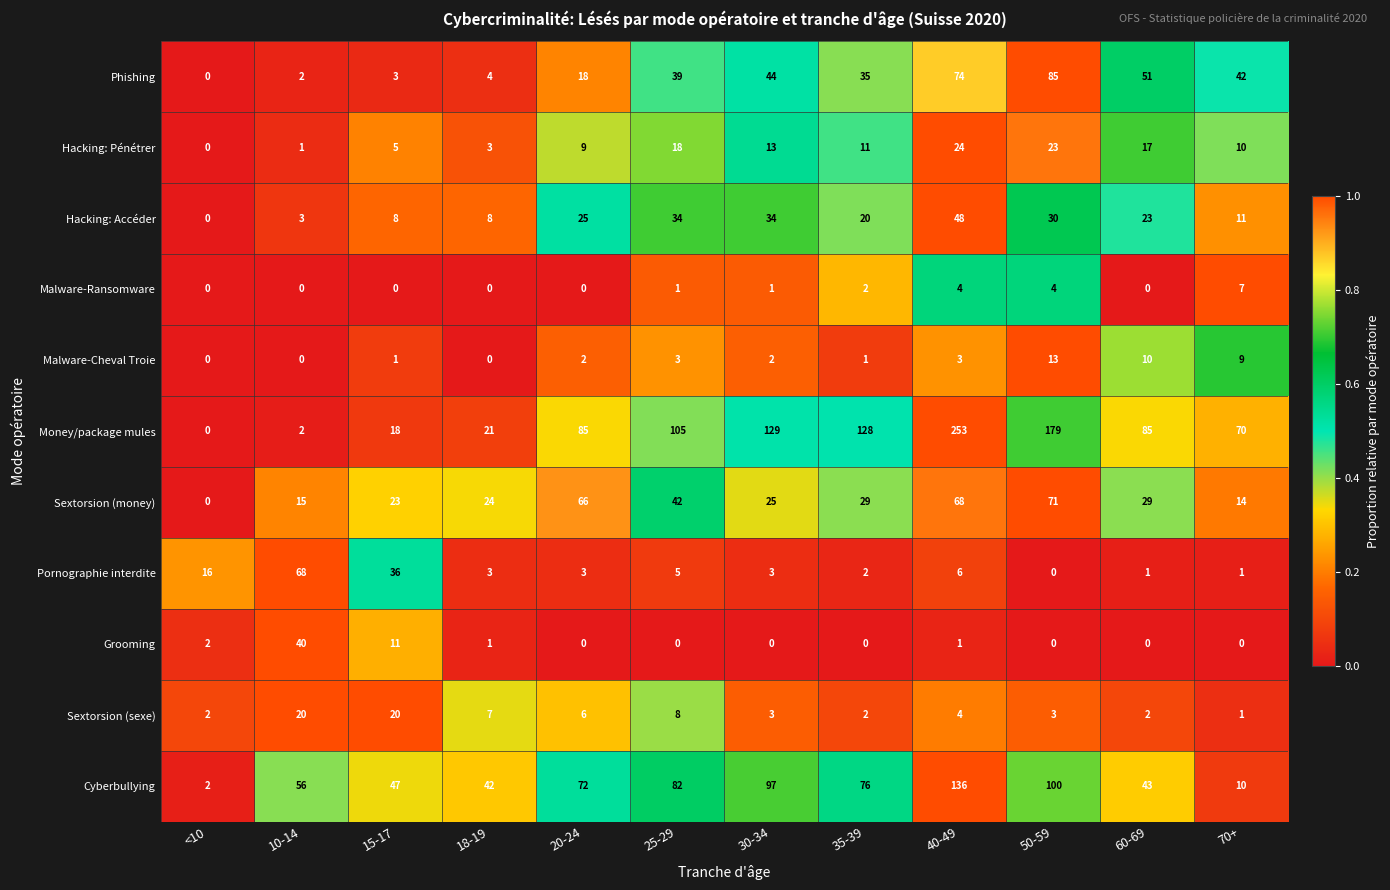

What is the difference between the second highest and second lowest values in the Money/package mules series?

177